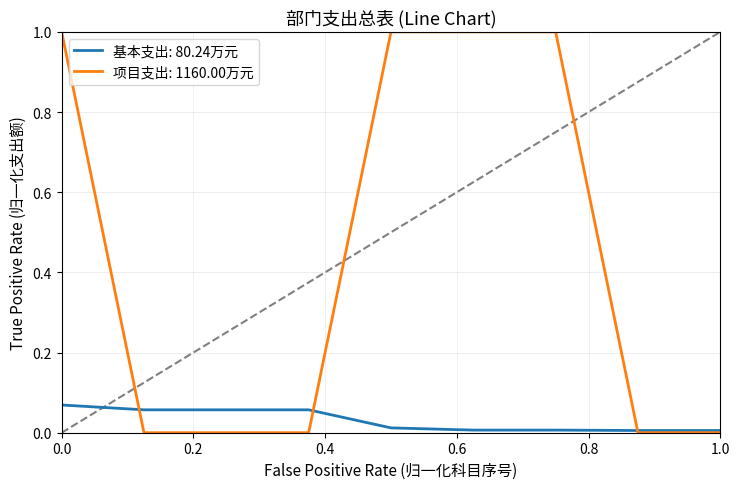

List the series in order of their peak value, highest first.

项目支出: 1160.00万元, 基本支出: 80.24万元